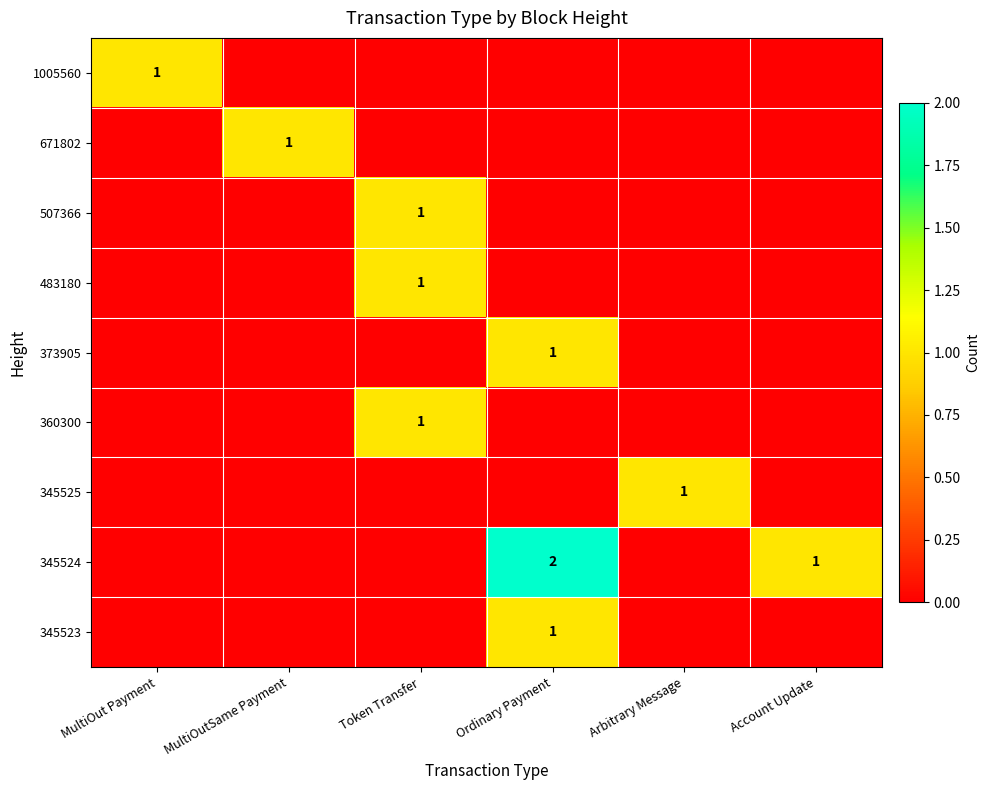

At how many categories does at least one series exceed 1?

1